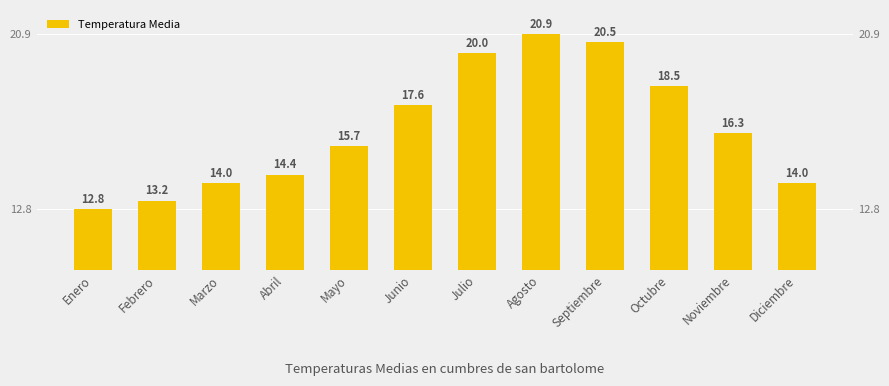

Reading right to left, list all the values displayed in this chart.

14.0	16.3	18.5	20.5	20.9	20.0	17.6	15.7	14.4	14.0	13.2	12.8